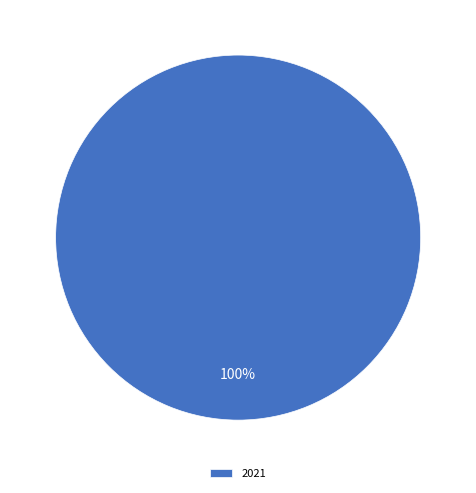

Does any single category account for the majority?

Yes